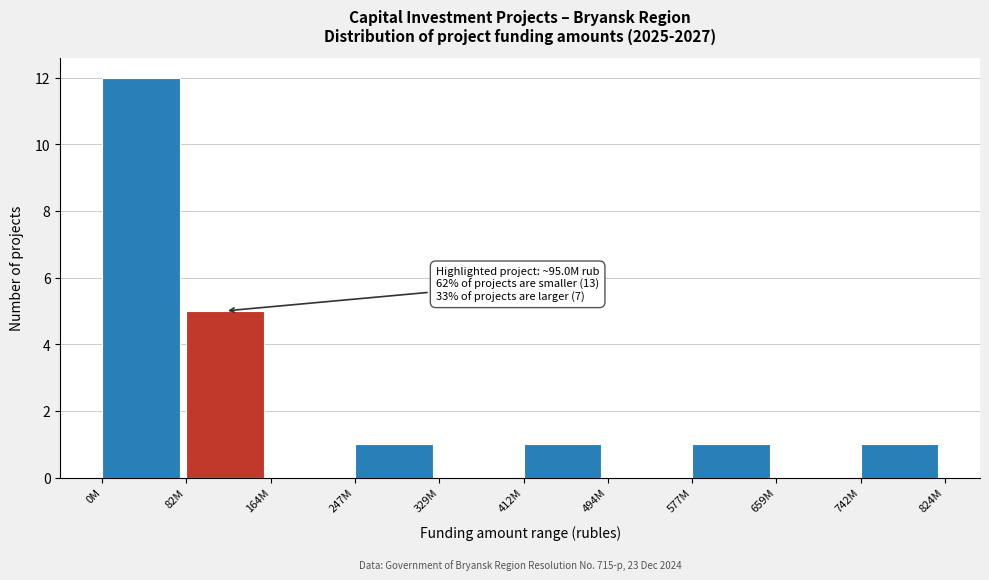

Reading left to right, transcribe all the data shown in this chart.

0M=12	82M=5	164M=0	247M=1	329M=0	412M=1	494M=0	577M=1	659M=0	742M=1